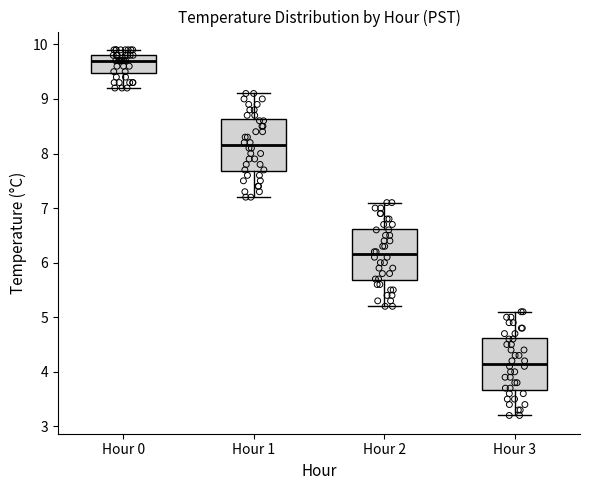

Which box's median line is the highest?

Hour 0